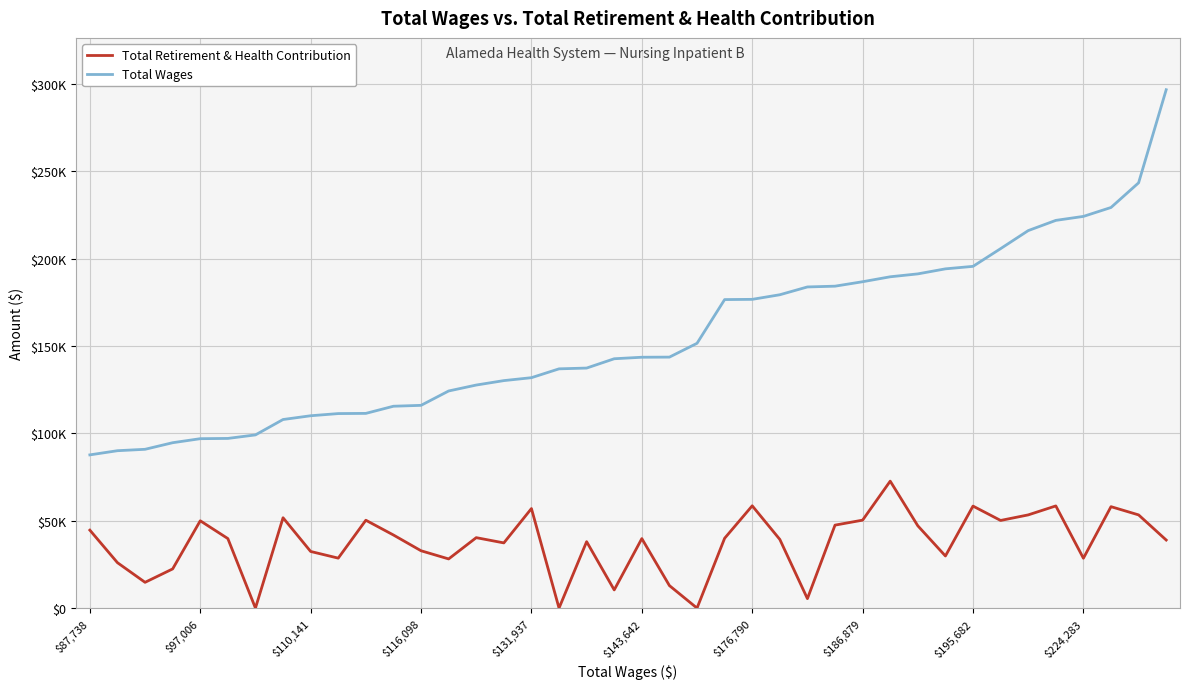

Is this an area chart (filled region under the line)?

No